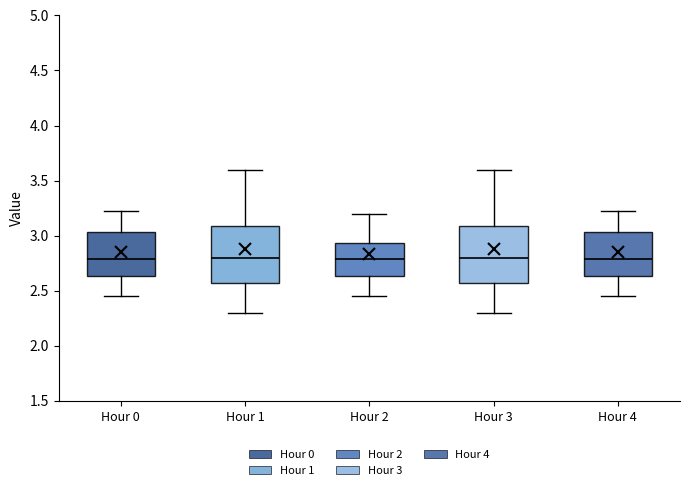

Reading left to right, transcribe this box plot: for each box, give where its median line is, the range the box spans, and where its two whiskers end, as read against the y-axis. The values are not printed on the chart, so give them approximately, as read against the axis.

Hour 0: median 2.80, box 2.65 to 3.05, whiskers 2.45 to 3.20
Hour 1: median 2.80, box 2.55 to 3.10, whiskers 2.30 to 3.60
Hour 2: median 2.80, box 2.65 to 2.95, whiskers 2.45 to 3.20
Hour 3: median 2.80, box 2.55 to 3.10, whiskers 2.30 to 3.60
Hour 4: median 2.80, box 2.65 to 3.05, whiskers 2.45 to 3.20